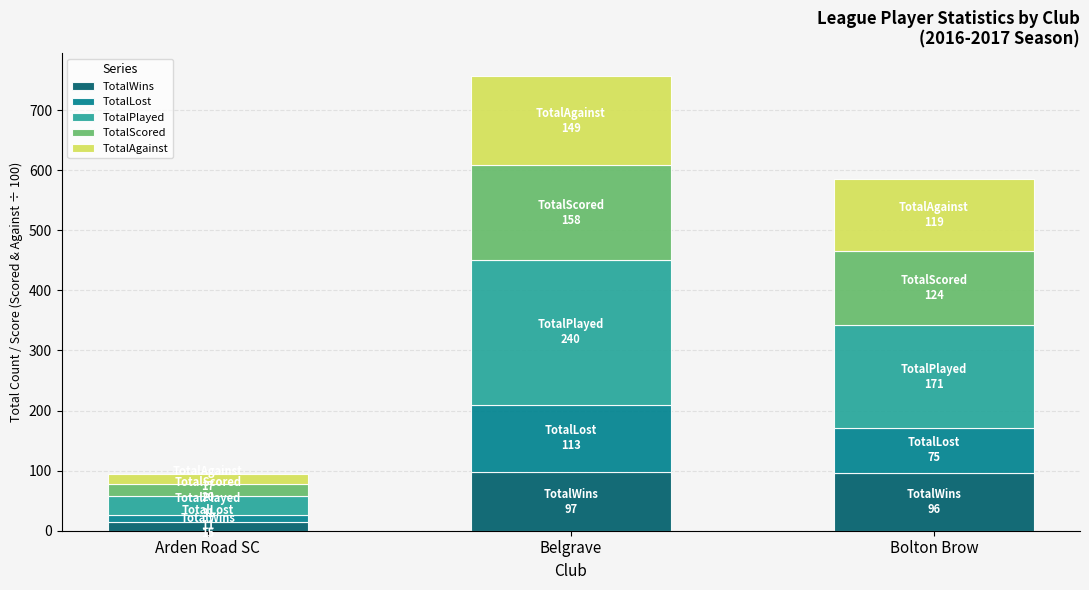

Is it true that TotalWins equals 96.0 at Bolton Brow?

True